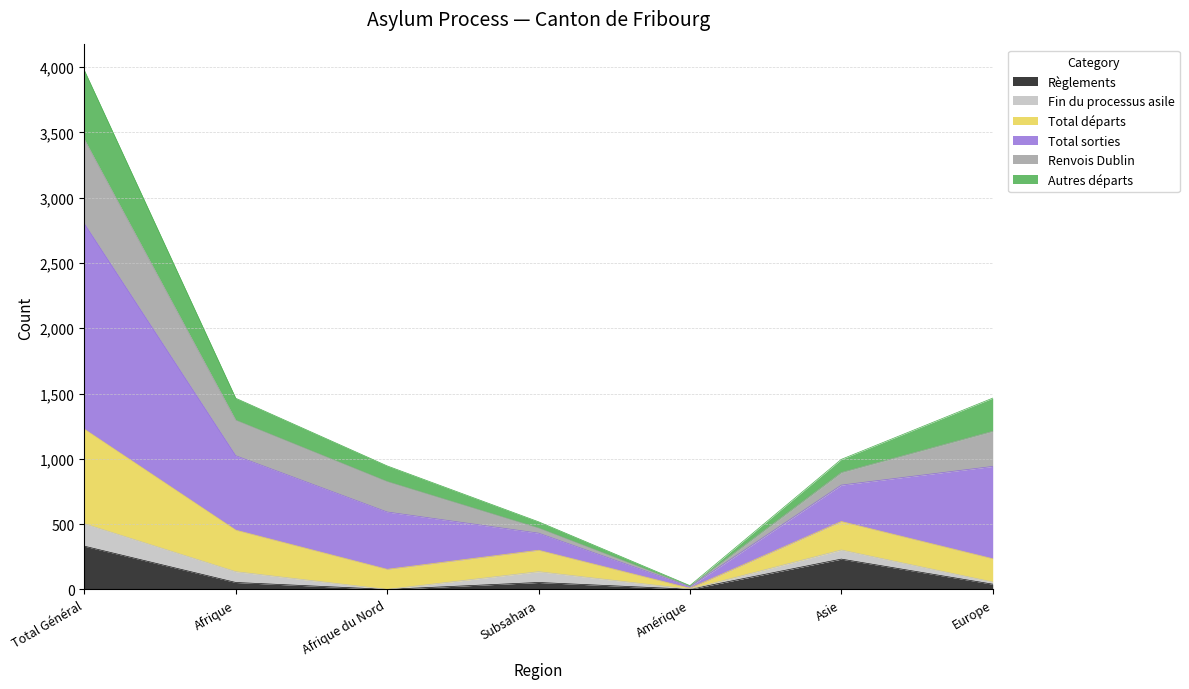

What is the difference between the Règlements values at Afrique du Nord and Total Général?

331